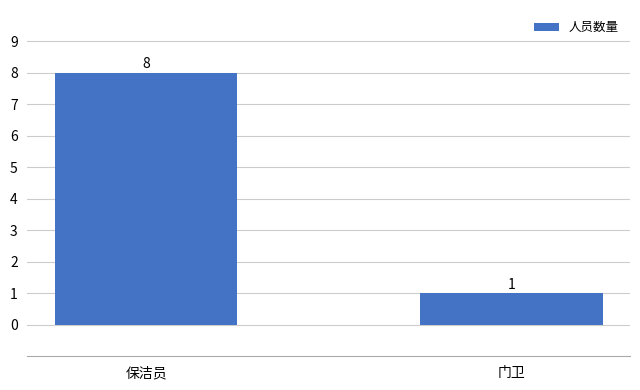

List the labels in order of value, smallest first.

门卫, 保洁员